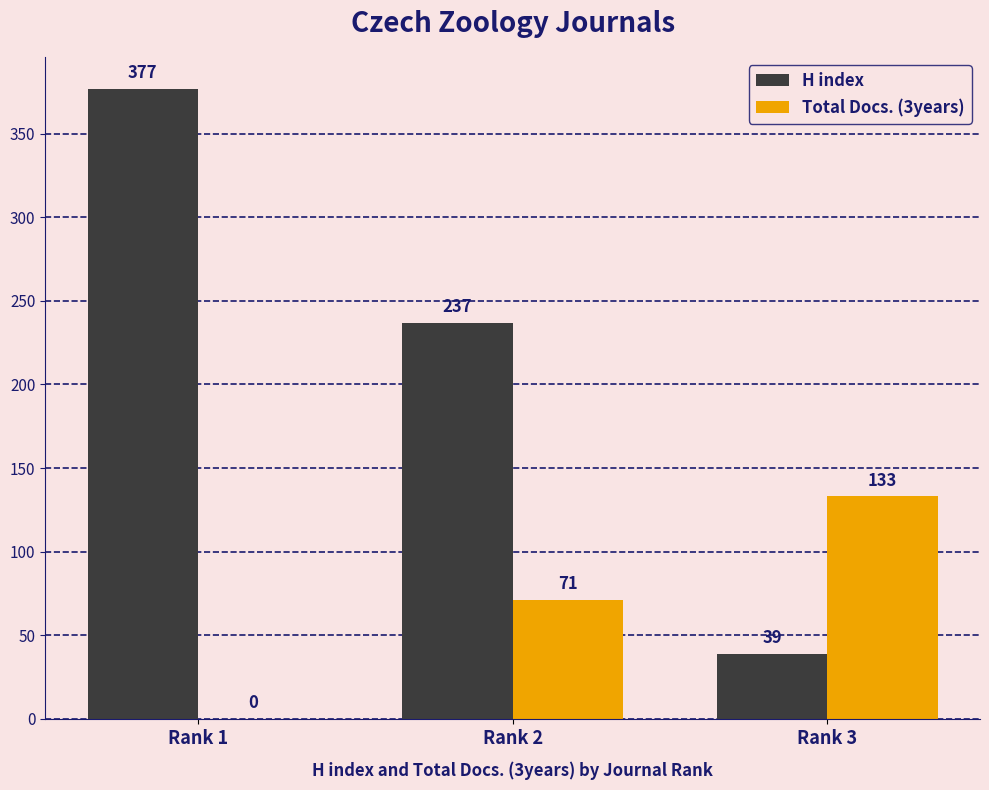

The value of H index at Rank 1 is 377. True or false?

True